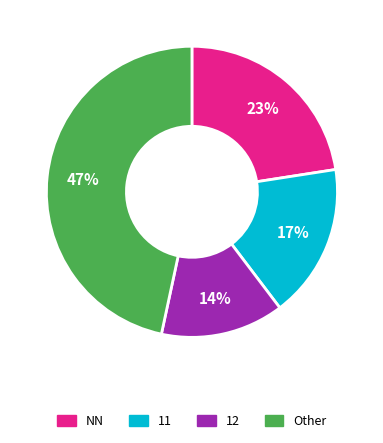

Does any single category account for the majority?

No